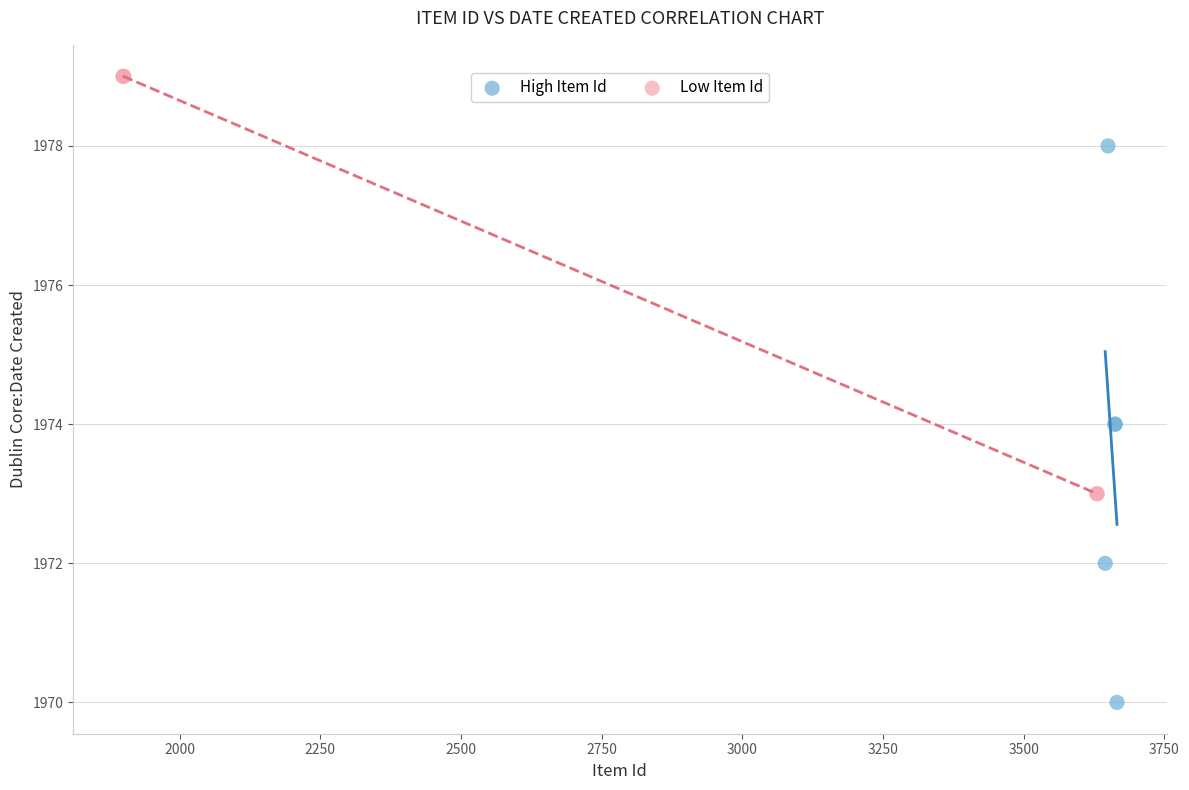

Which series reaches the maximum Y coordinate?

Low Item Id